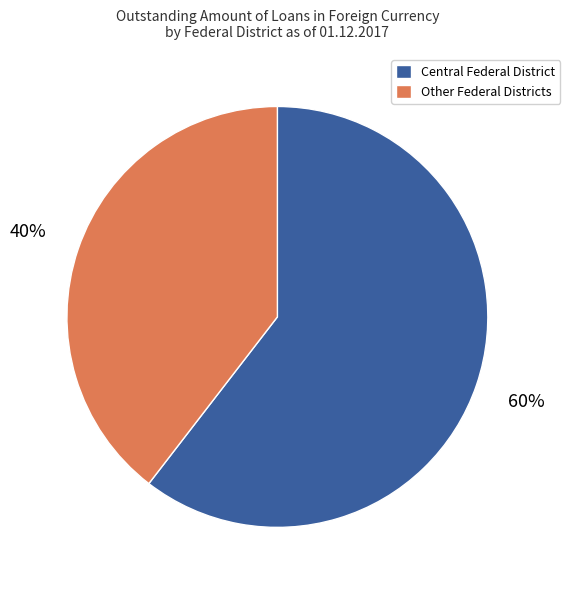

To the nearest percent, what is the average slice percentage?

50%